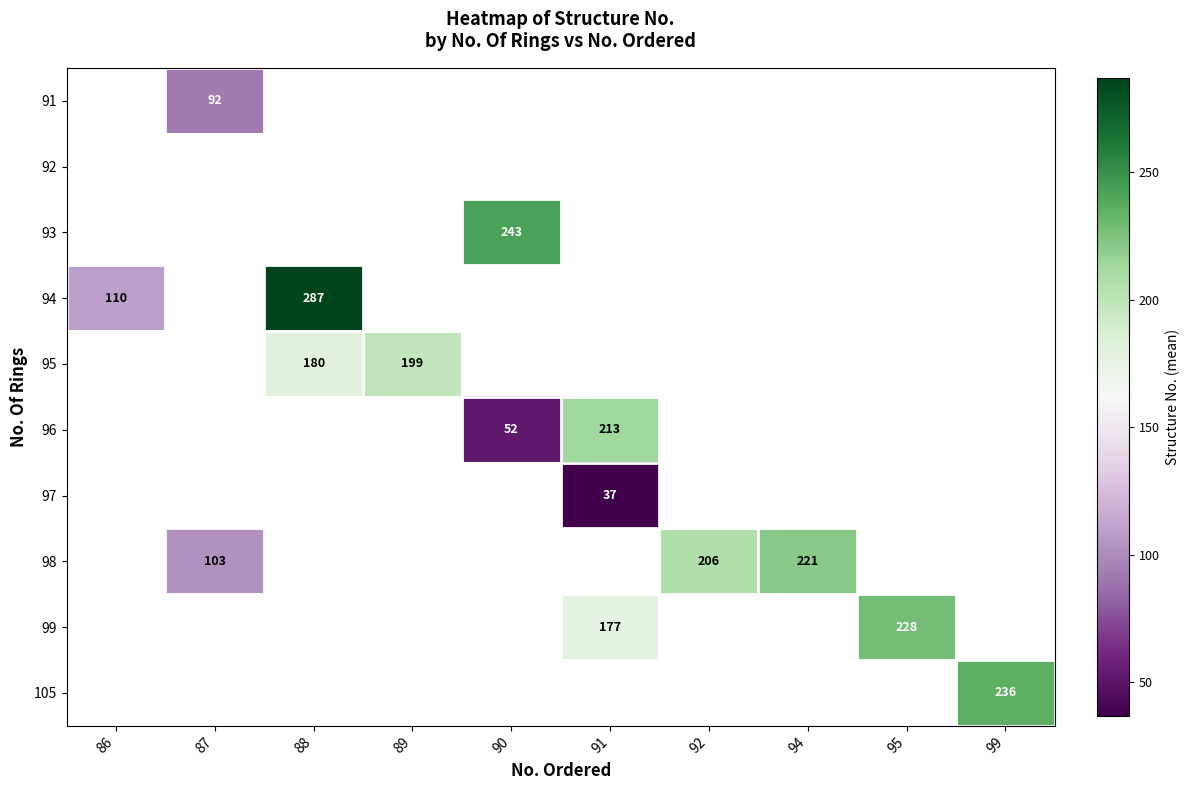

Is it true that 98 equals 221 at 94?

True